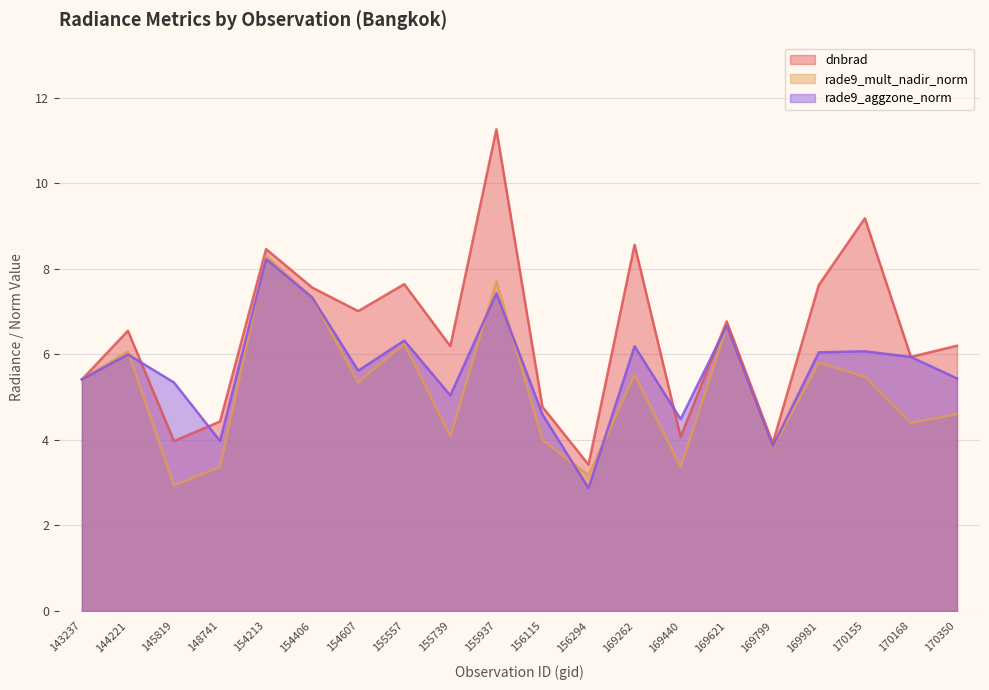

Which label corresponds to the largest value in the chart?

155937